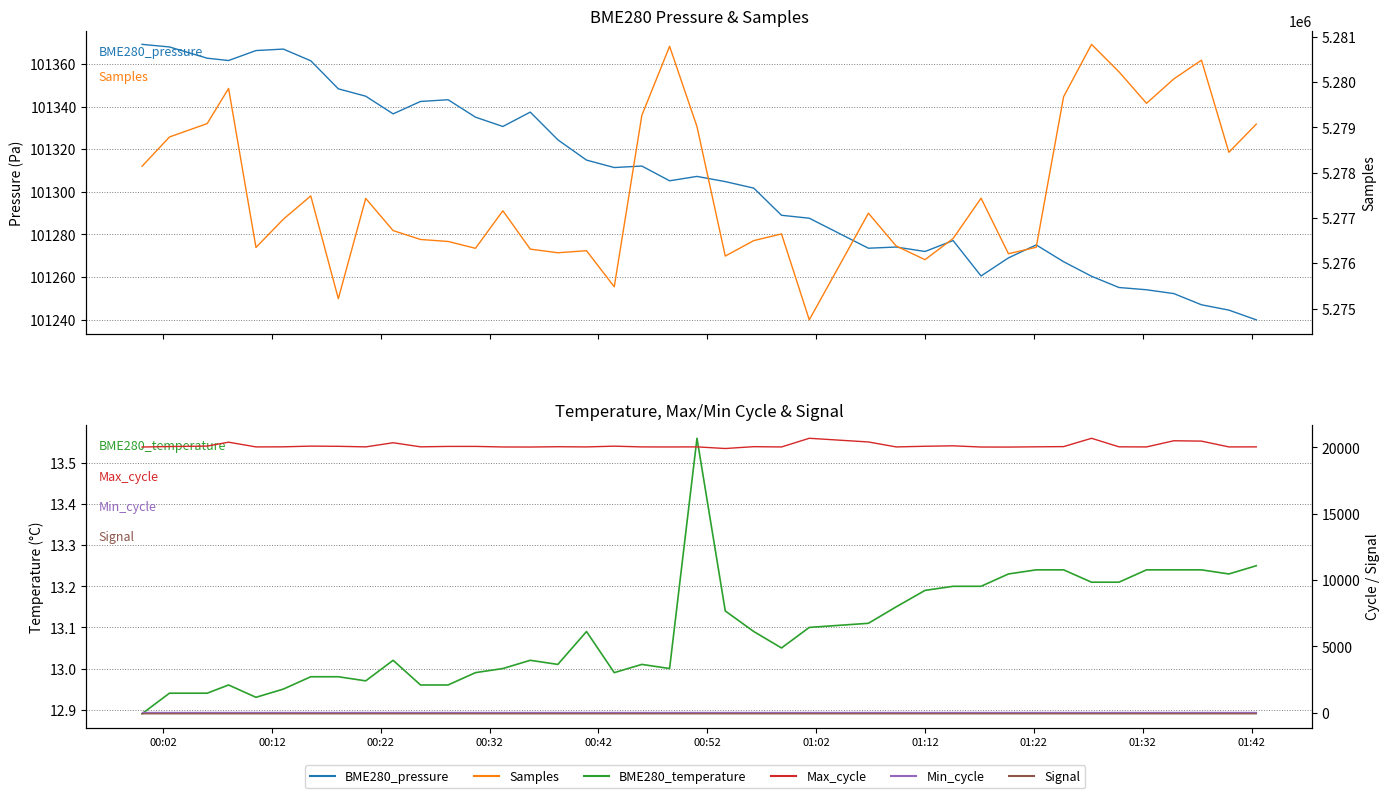

What is the value of the Samples point at the 16th from the left?

5276231.0